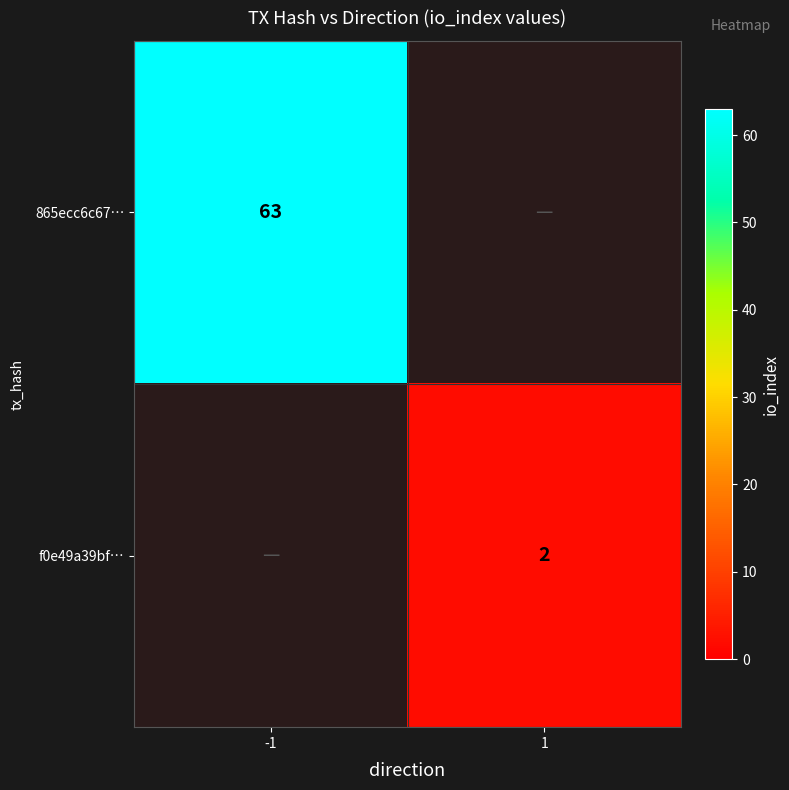

At how many categories does at least one series exceed 55?

1